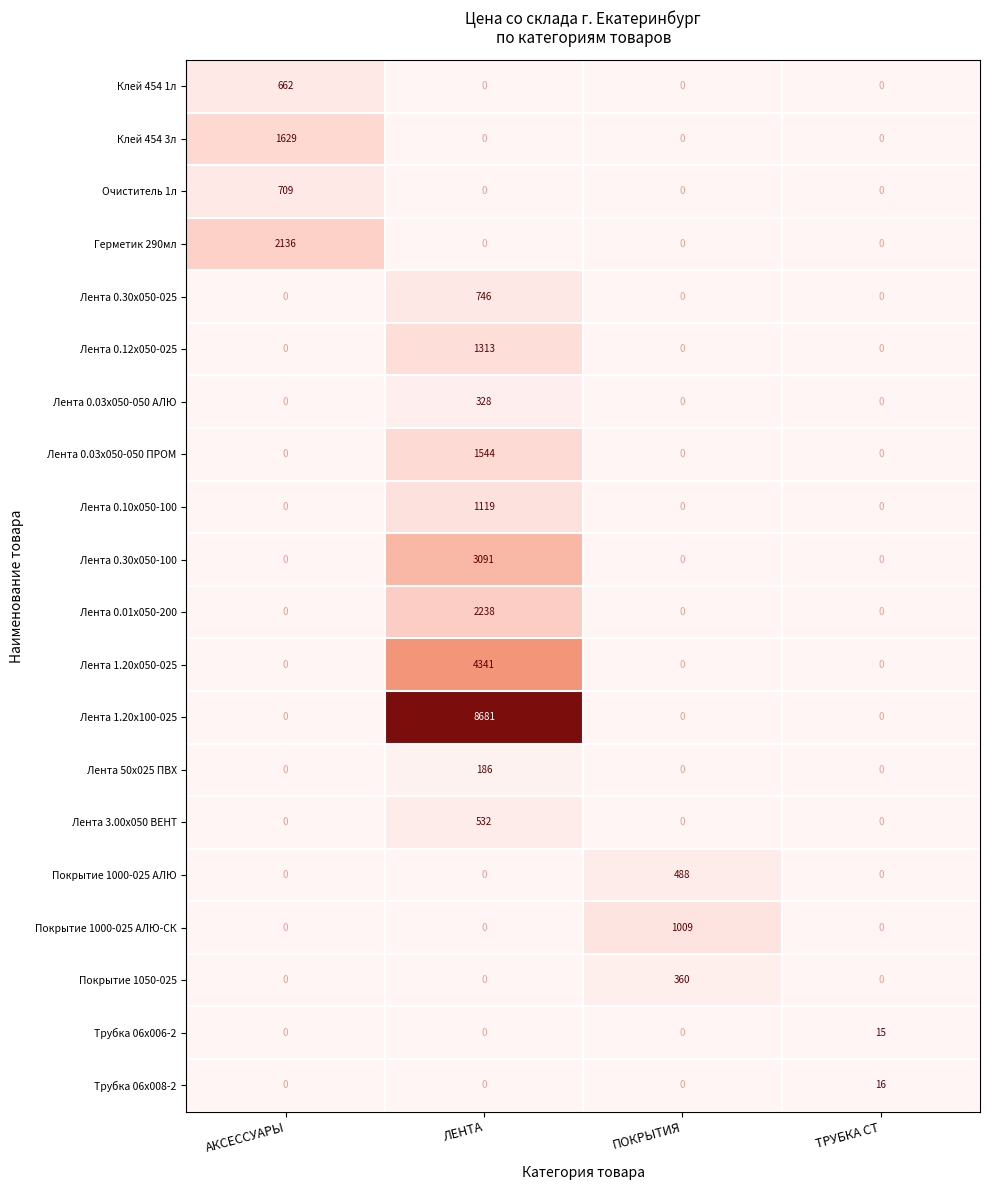

At which category is the sum across all series the highest?

ЛЕНТА